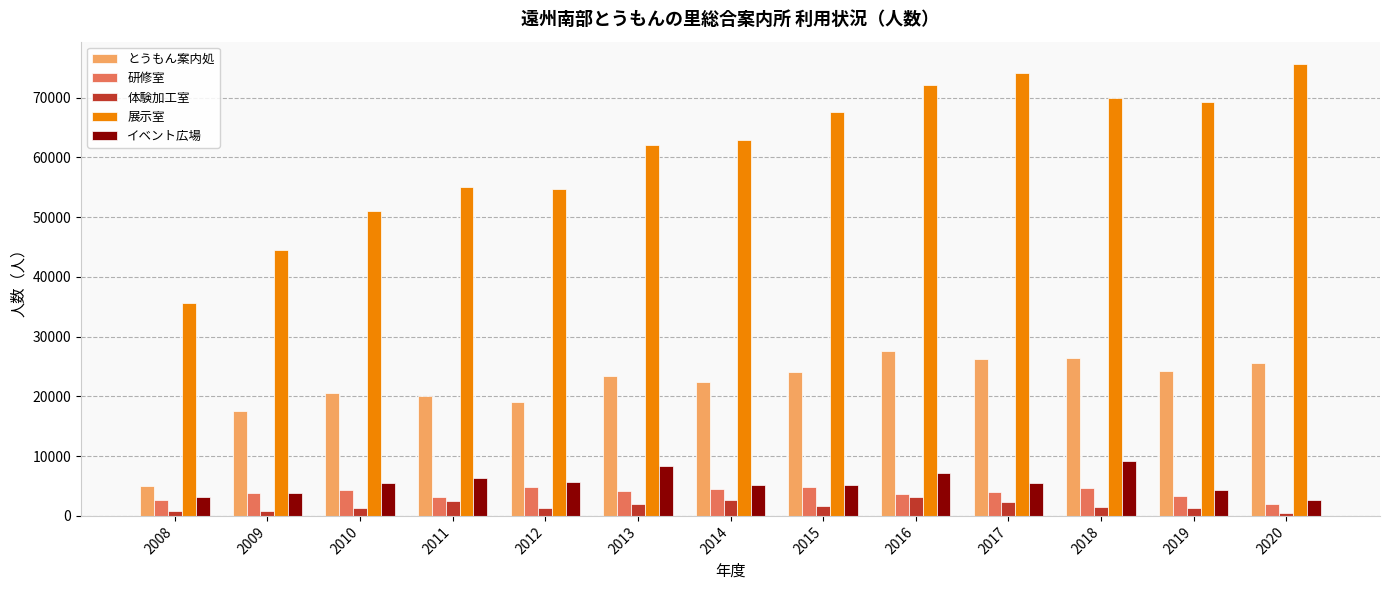

What is the maximum value shown in the chart?

75595